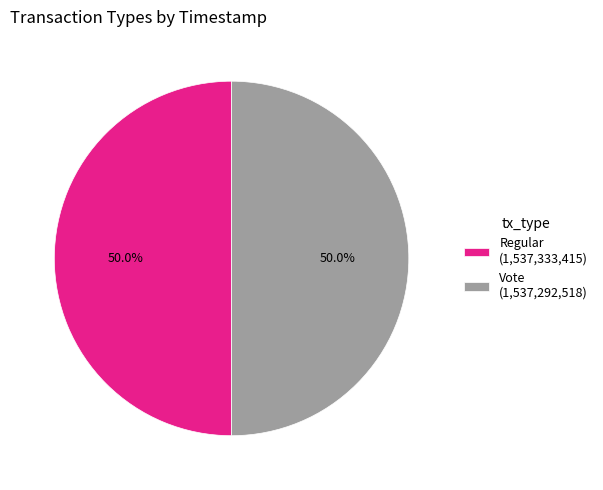

To the nearest percent, what is the combined percentage of Regular and Vote?

100%